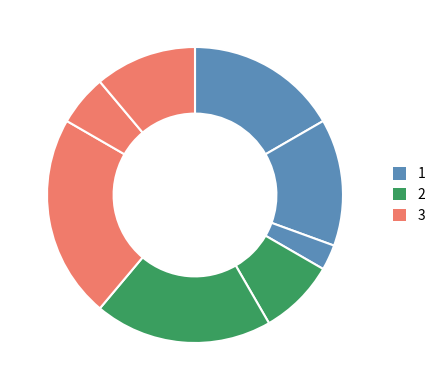

How many slices are in this pie chart?

8